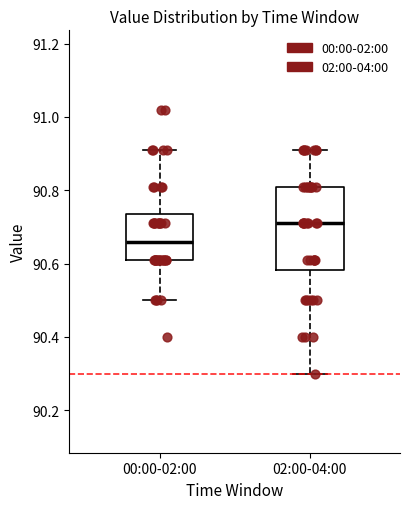

Reading left to right, transcribe this box plot: for each box, give where its median line is, the range the box spans, and where its two whiskers end, as read against the y-axis. The values are not printed on the chart, so give them approximately, as read against the axis.

00:00-02:00: median 90.66, box 90.62 to 90.74, whiskers 90.50 to 90.92
02:00-04:00: median 90.72, box 90.58 to 90.82, whiskers 90.30 to 90.92